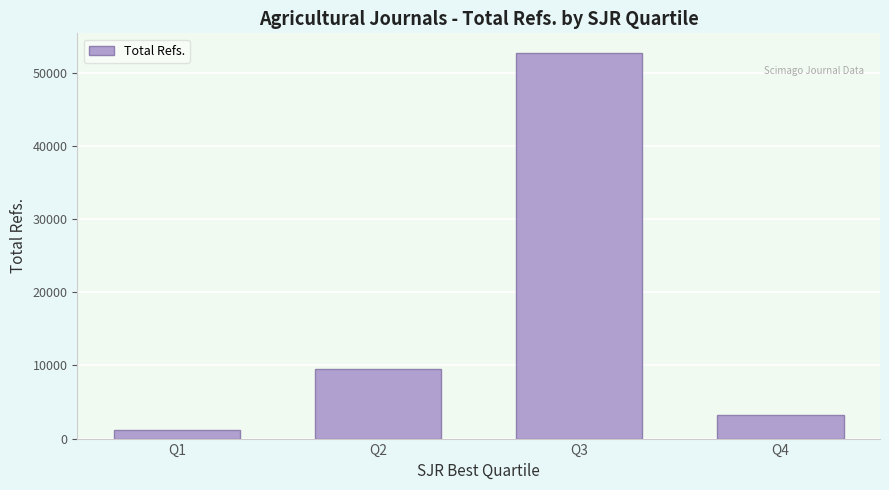

List the labels in order of value, largest first.

Q3, Q2, Q4, Q1